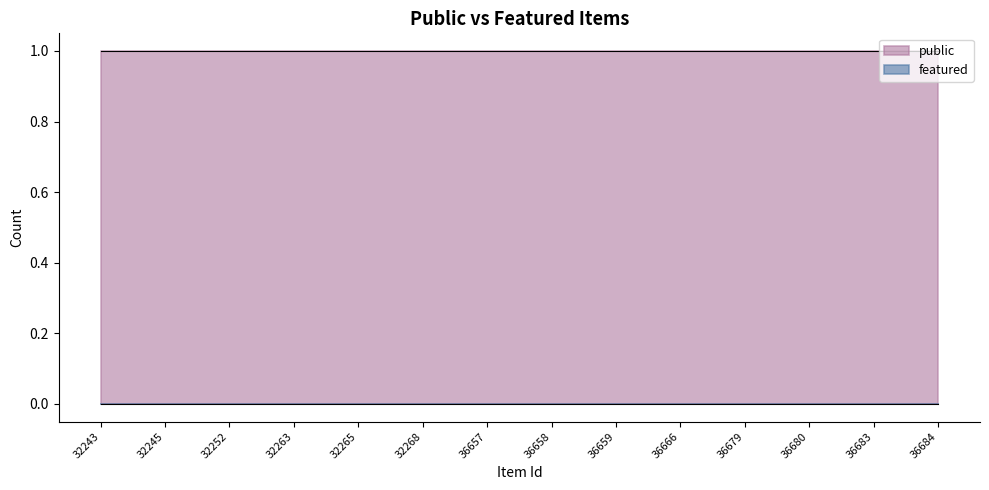

List the series in order of their peak value, highest first.

public, featured